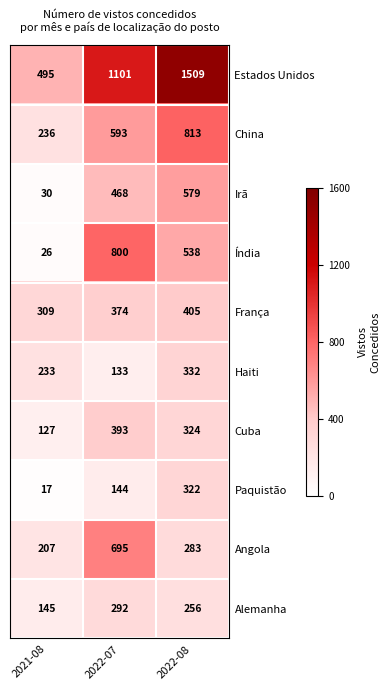

What is the approximate value of Estados Unidos at 2022-08, to the nearest 10?

1510